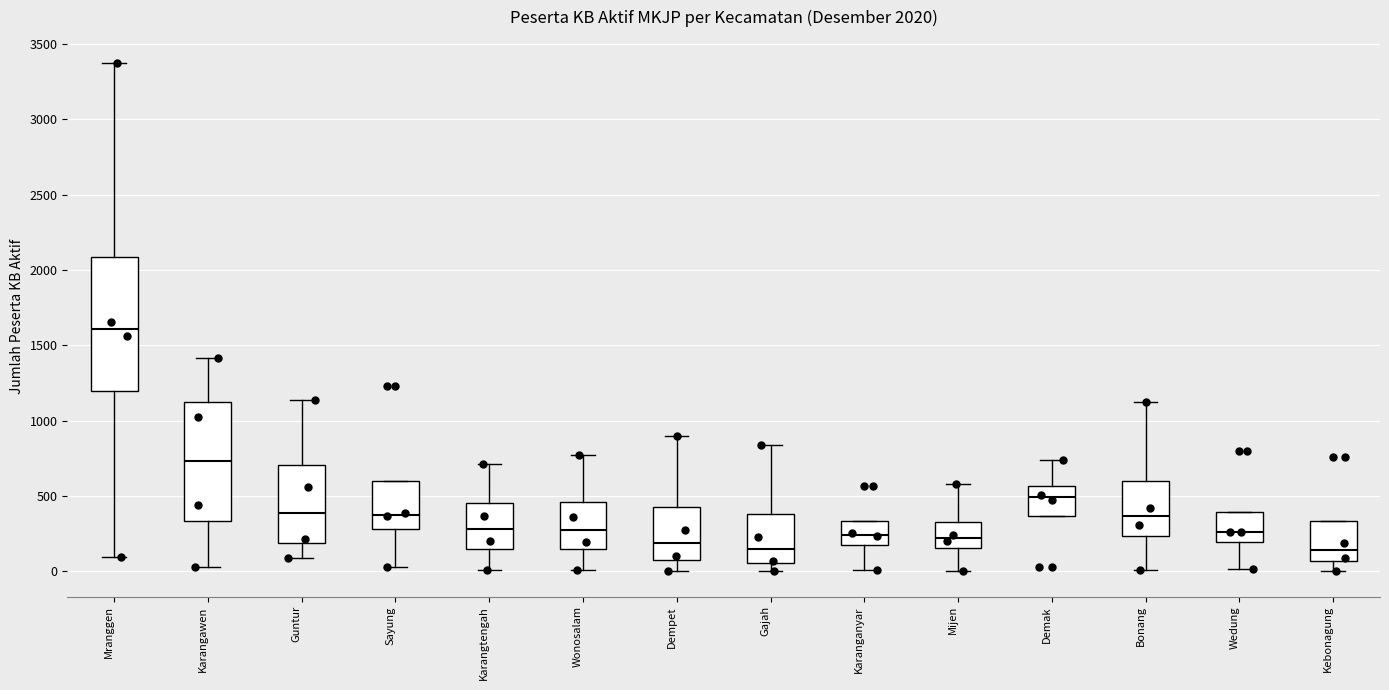

Comparing the boxes themselves (not the whiskers), which one is the tallest?

Mranggen